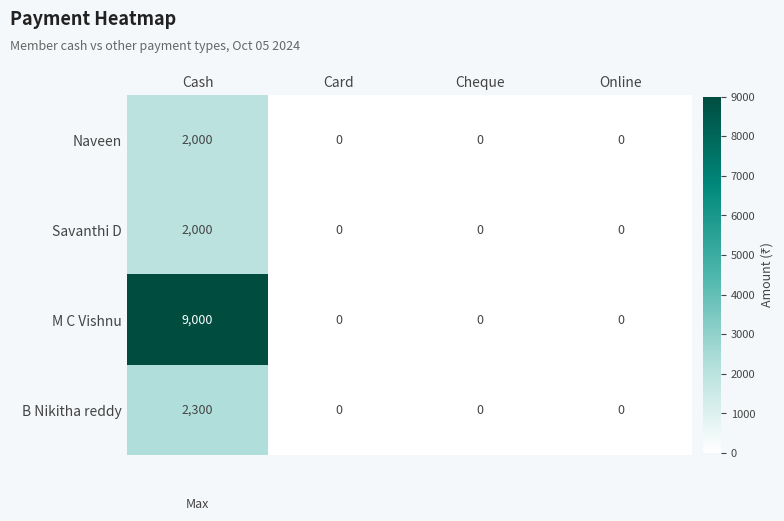

What is the sum of the Savanthi D values at Cash and Online?

2000